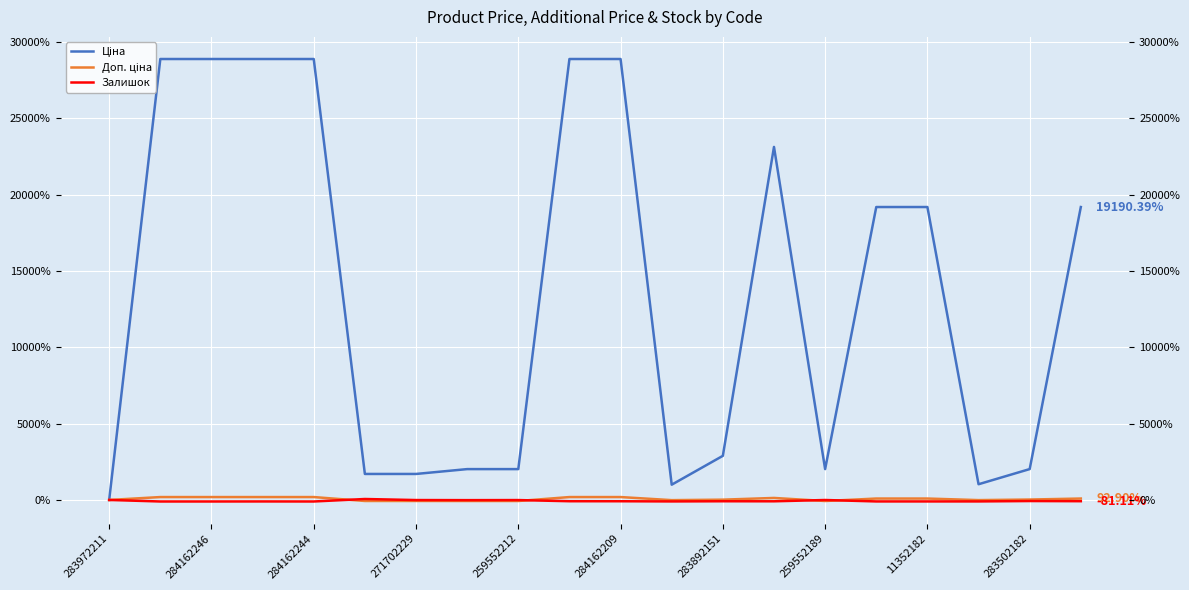

How many categories are shown in the chart?

20